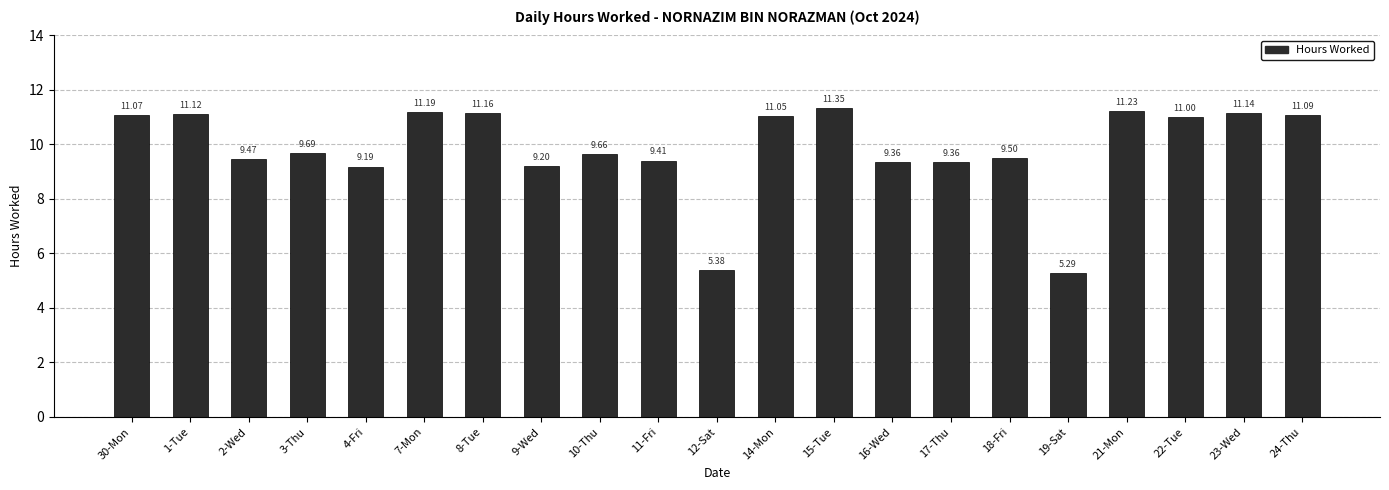

Which label corresponds to the largest value in the chart?

15-Tue